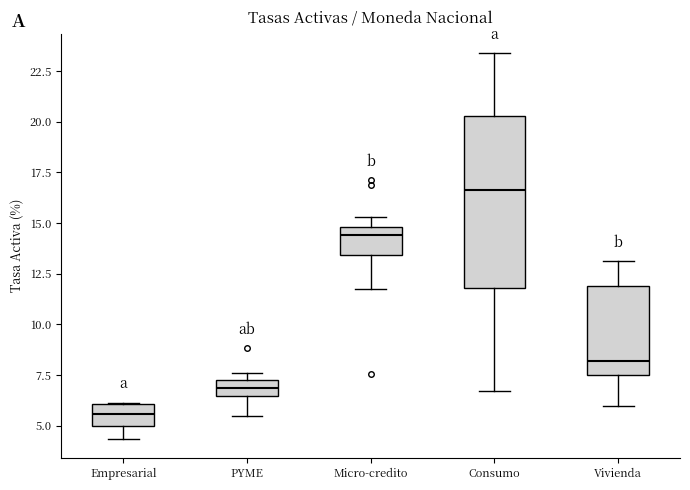

Where is the lower edge of the box for Empresarial on the y-axis? The values are not printed on the chart, so give them approximately, as read against the axis.

5.0